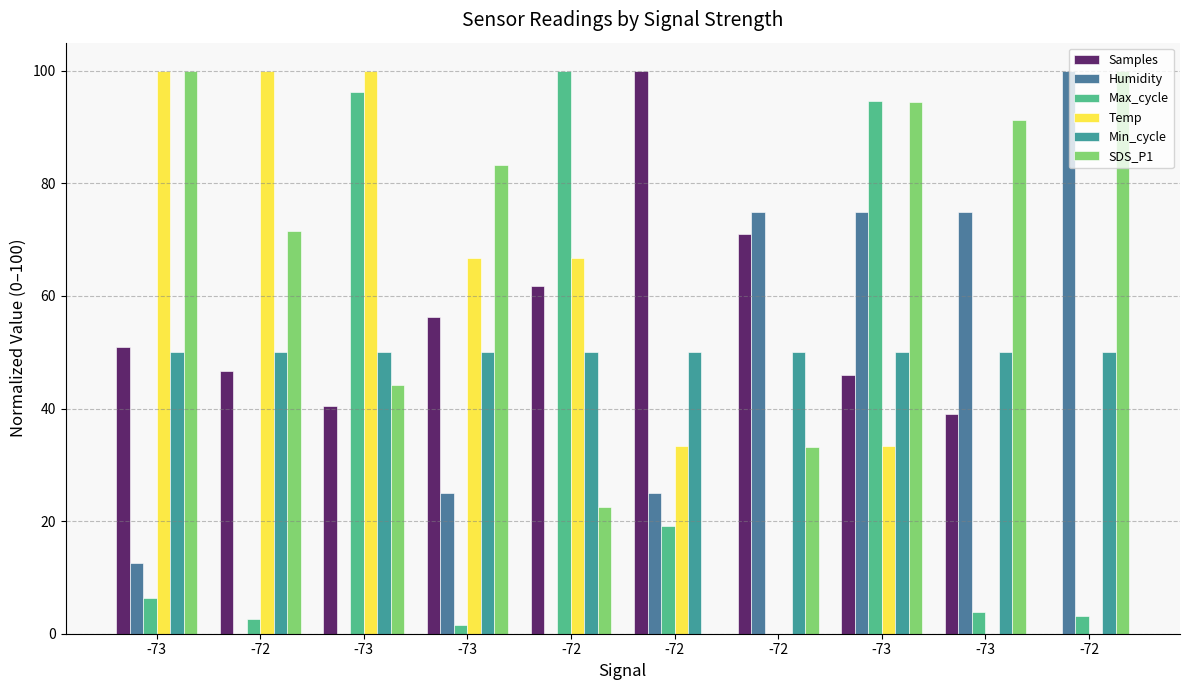

Reading left to right, list all the values displayed in this chart.

Samples: 51.0	46.7	40.5	56.2	61.8	100.0	71.0	46.0	39.0	0.0
Humidity: 12.5	0.0	0.0	25.0	0.0	25.0	75.0	75.0	75.0	100.0
Max_cycle: 6.3	2.5	96.3	1.6	100.0	19.2	0.0	94.7	3.9	3.1
Temp: 100.0	100.0	100.0	66.7	66.7	33.3	0.0	33.3	0.0	0.0
Min_cycle: 50.0	50.0	50.0	50.0	50.0	50.0	50.0	50.0	50.0	50.0
SDS_P1: 100.0	71.6	44.2	83.2	22.6	0.0	33.2	94.5	91.3	100.0